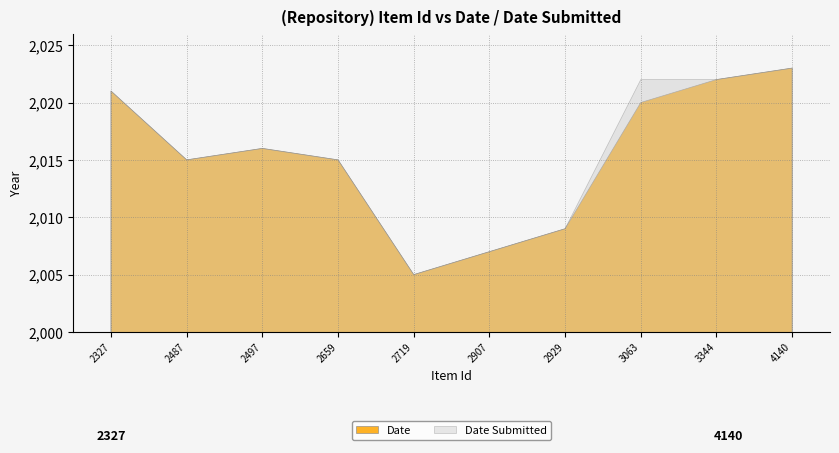

True or false: Date Submitted and Date cross at least once.

False